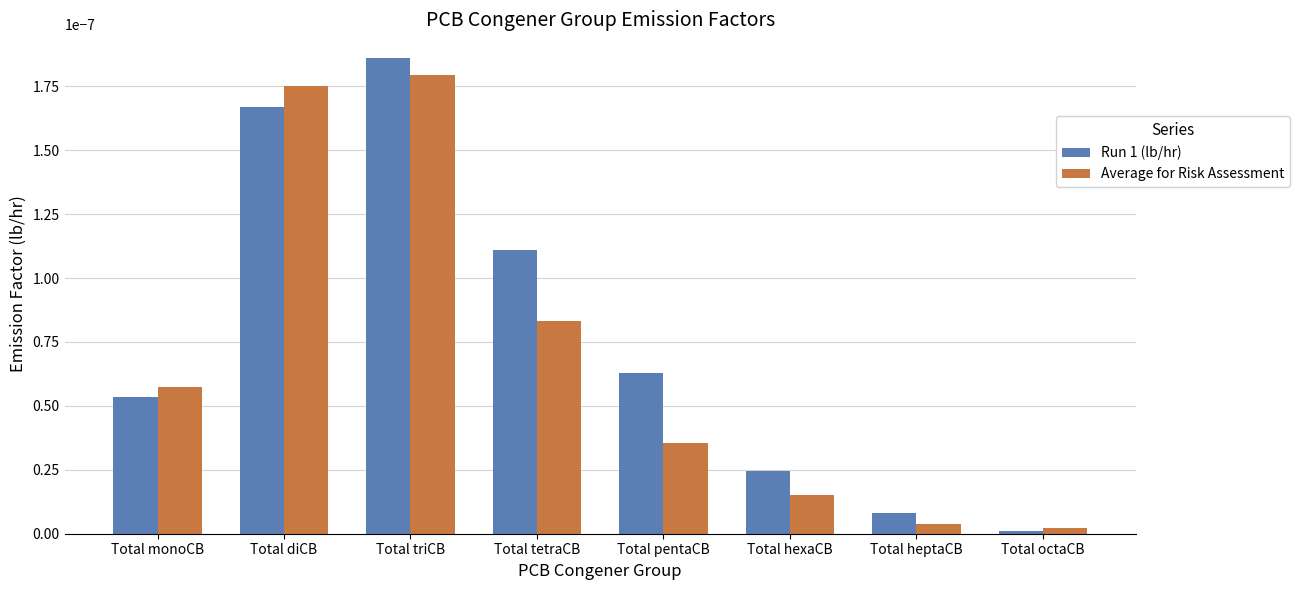

Are the bars grouped side by side (vs. stacked)?

Yes